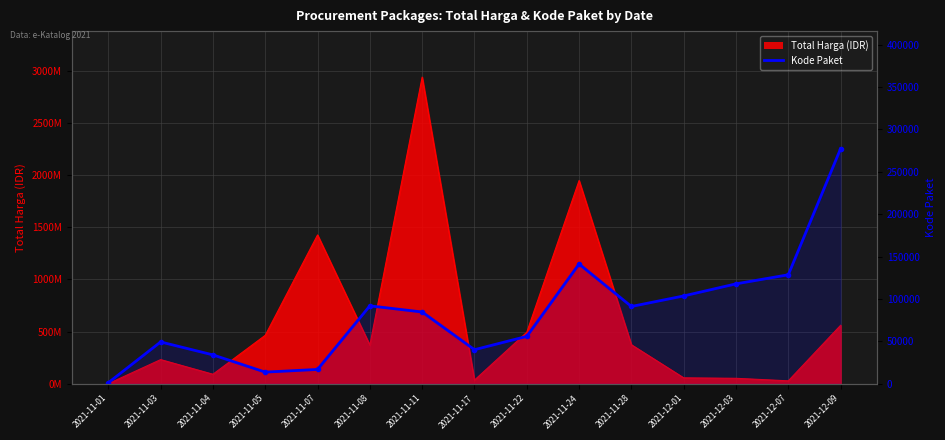

What value does the data have at 2021-11-07?

16823